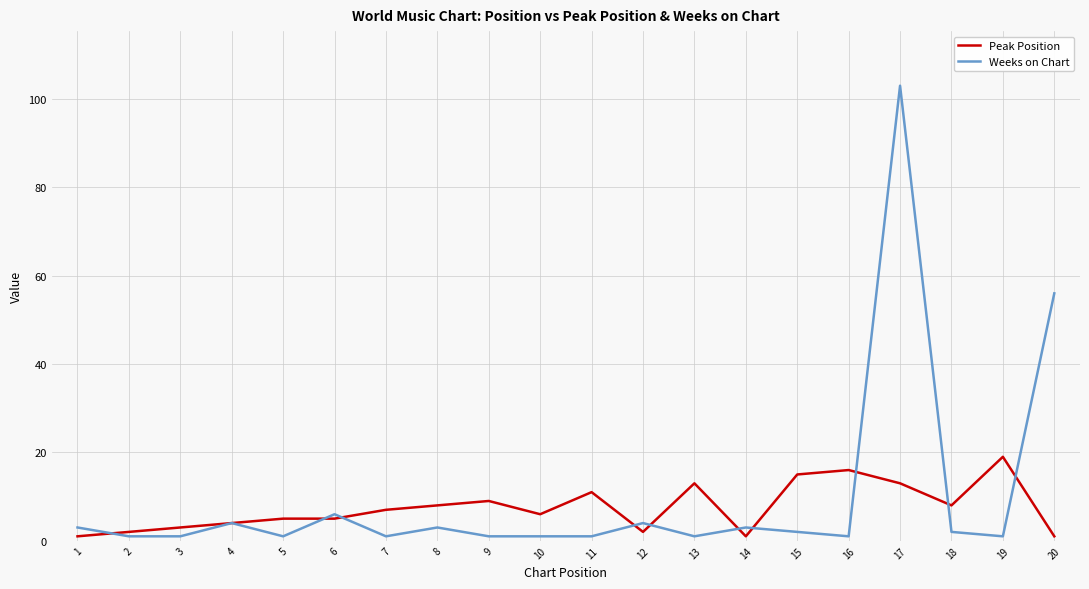

What is the highest value of the Peak Position series?

19